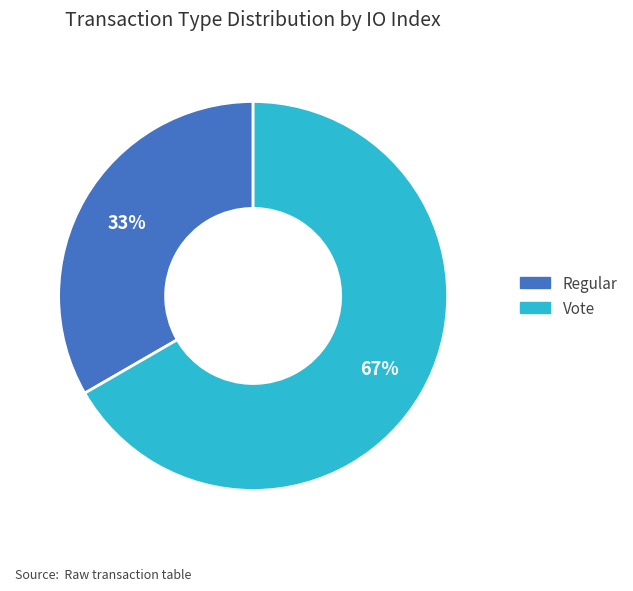

Between Regular and Vote, which is larger?

Vote